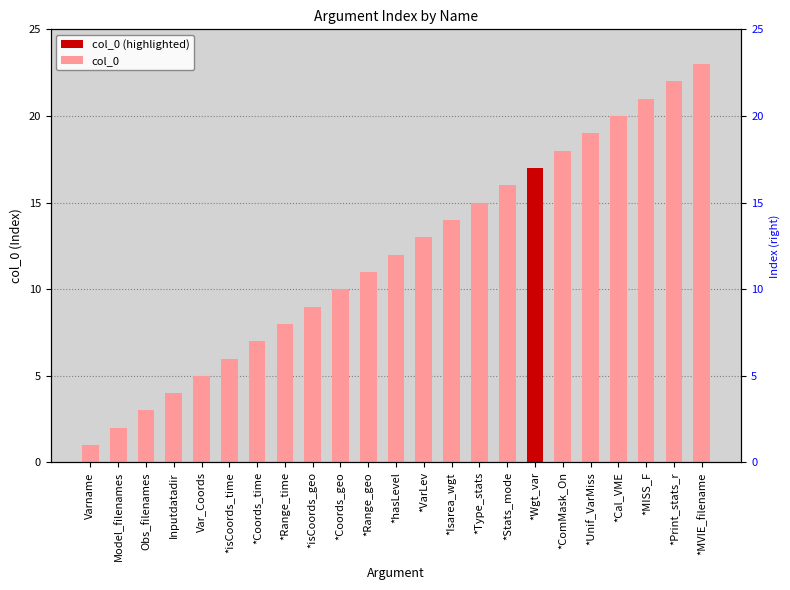

What is the average value?

12